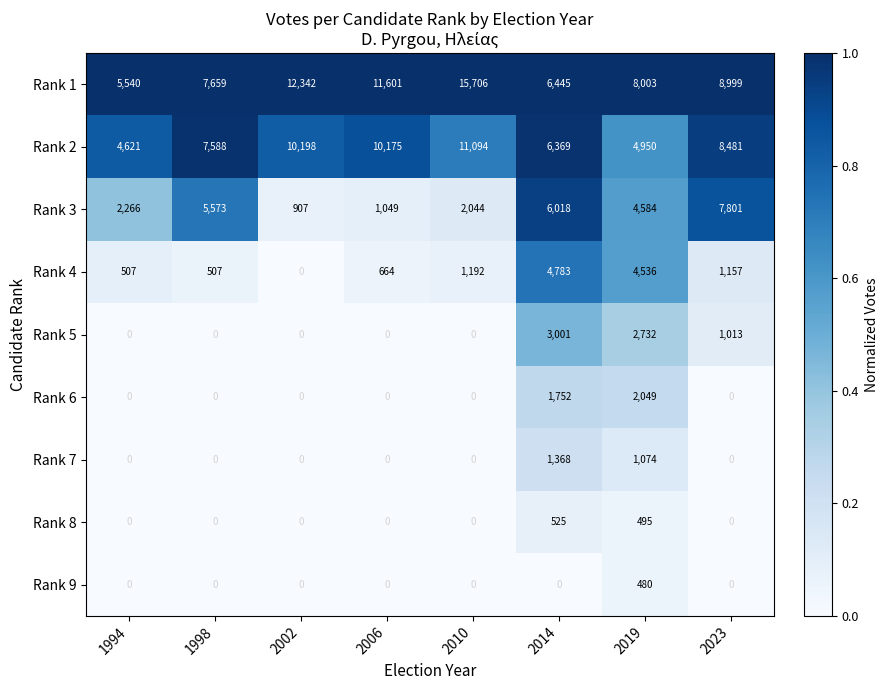

What is the total value across all series at 2002?

23447